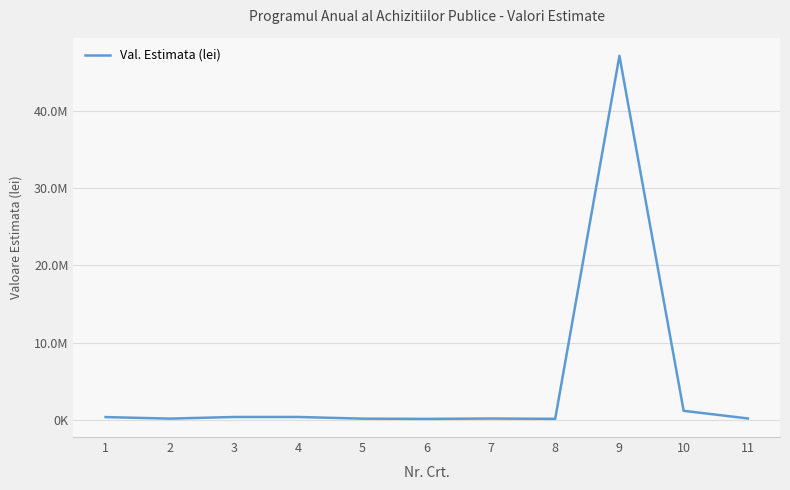

Where does the data first go above 210084?

1